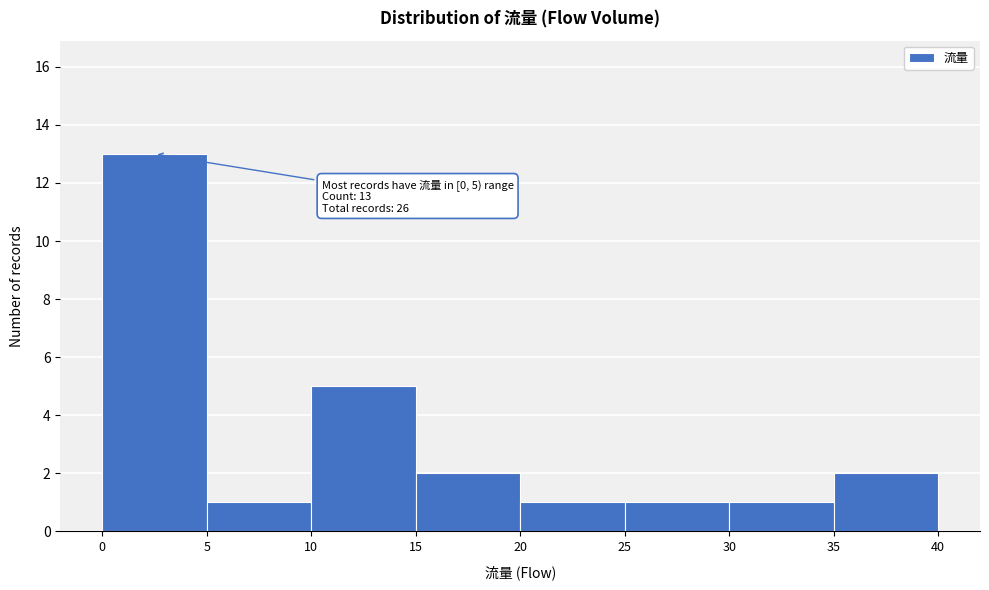

Over which range of the x-axis is the bar tallest?

0 to 5